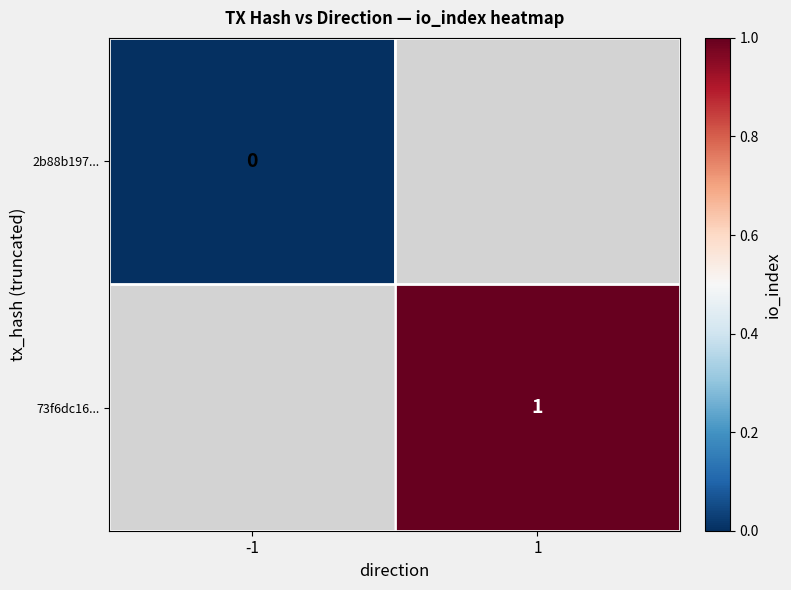

Is the value of 2b88b197... at -1 greater than the value of 73f6dc16... at 1?

No